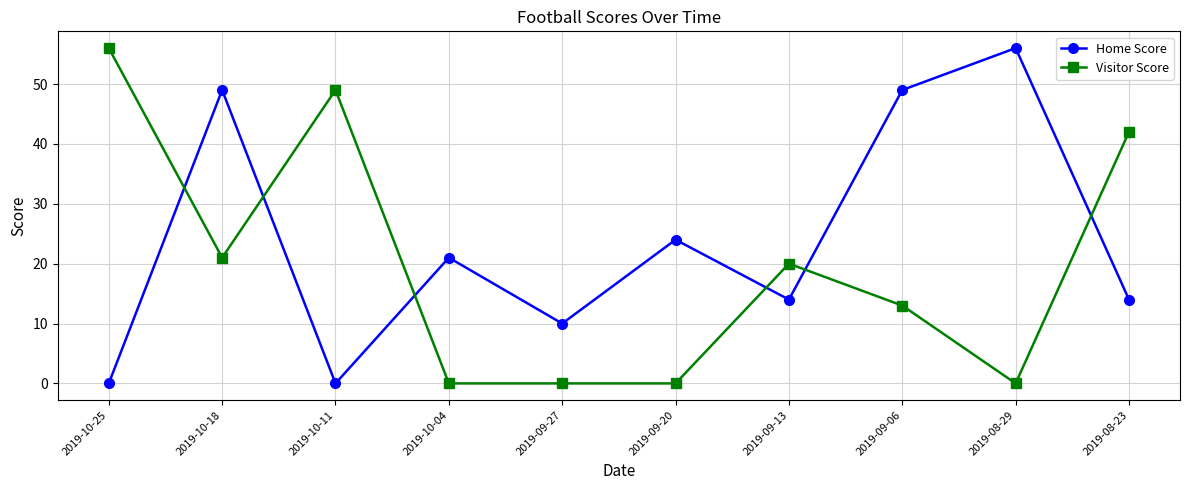

At how many categories does at least one series exceed 36?

6